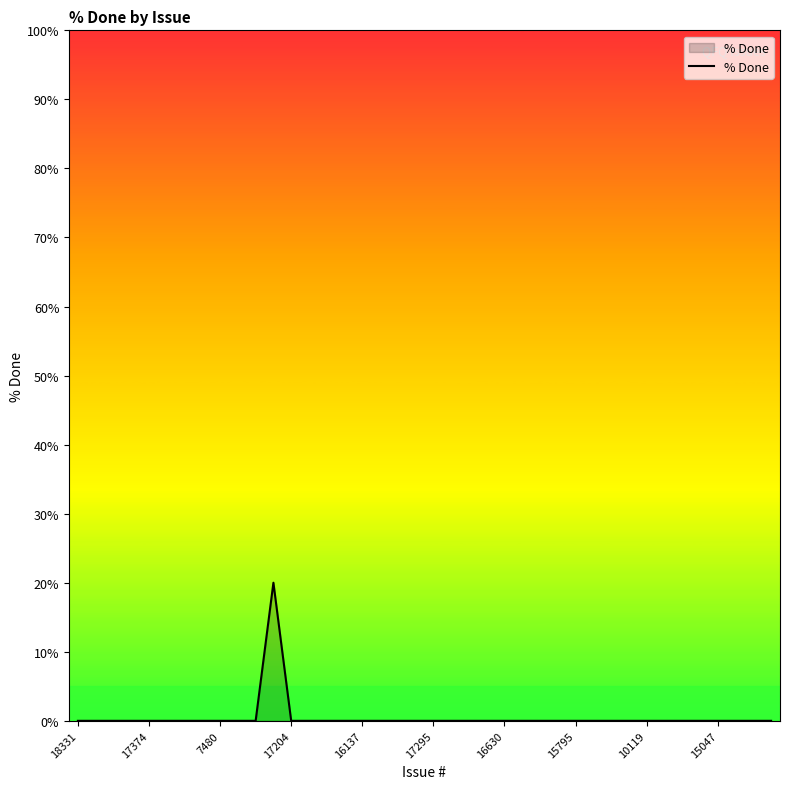

What is the difference between the maximum and minimum values?

20